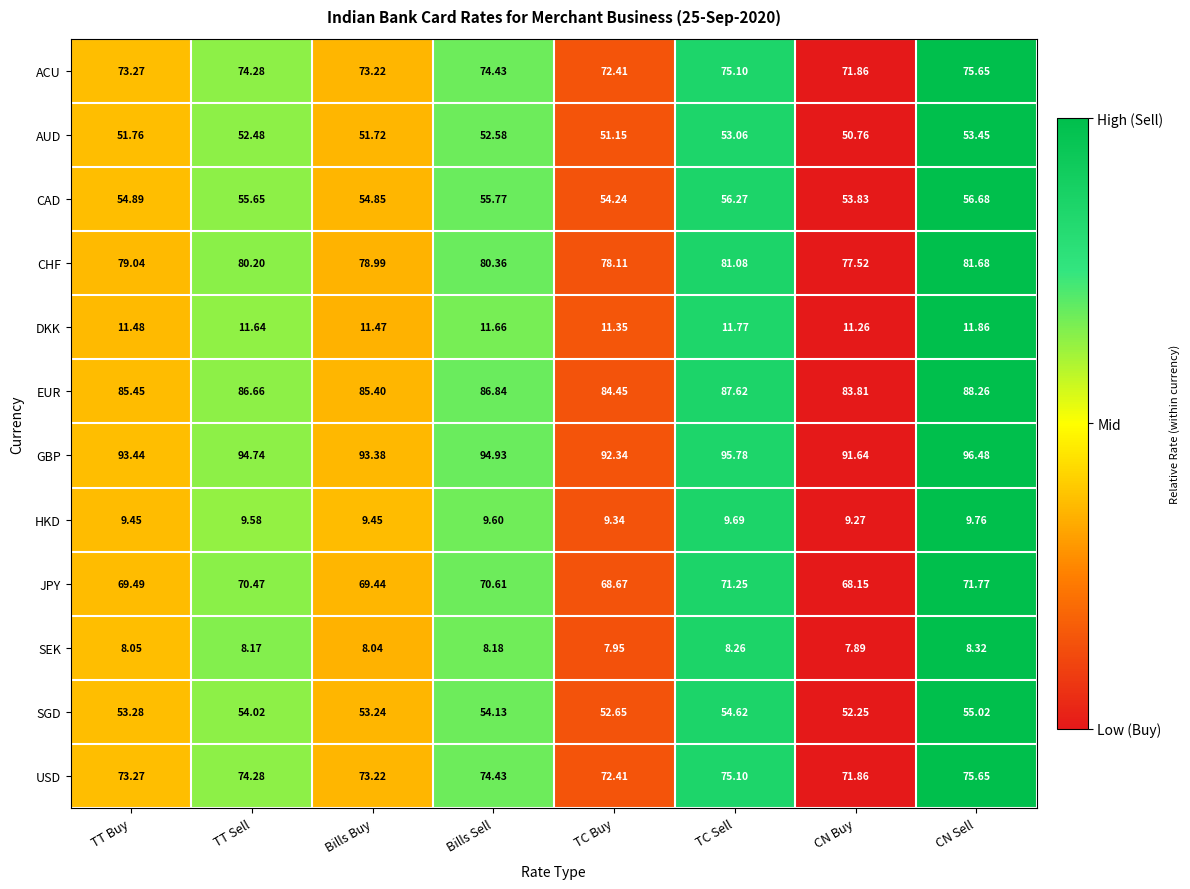

At which category does the chart reach its minimum across all series?

CN Buy